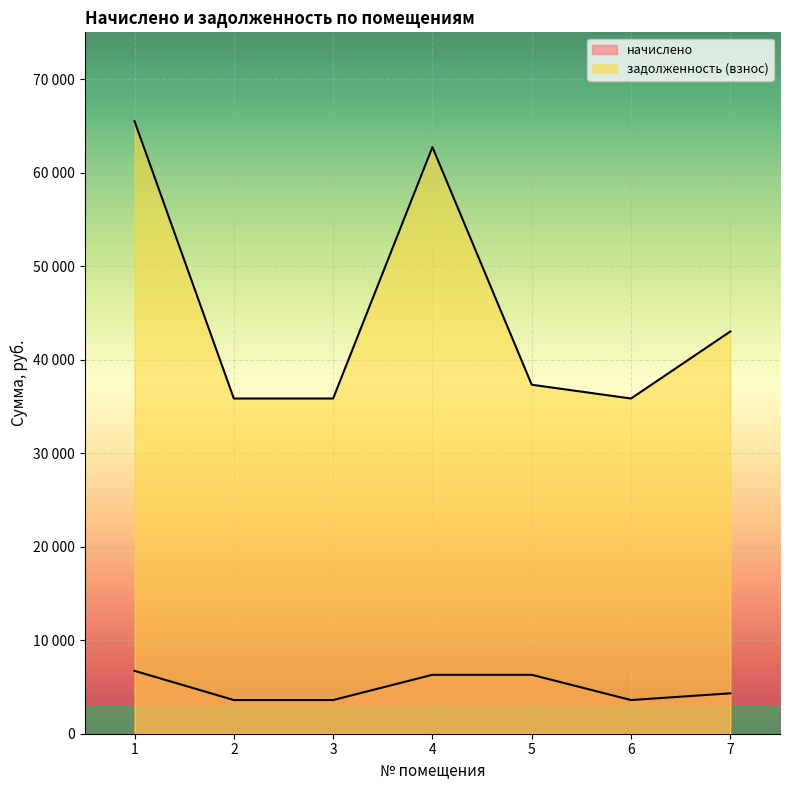

At 2, list the series in order from largest to smallest.

задолженность (взнос), начислено